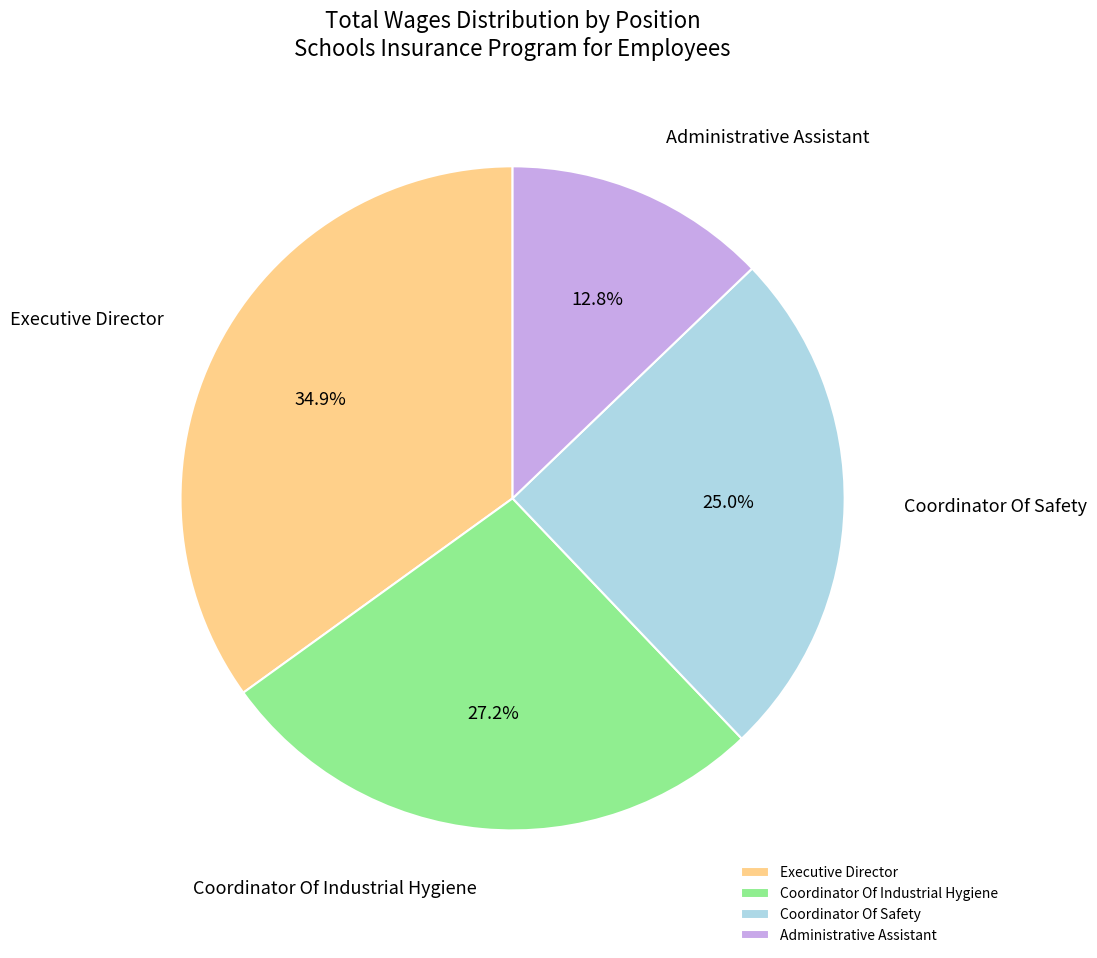

What is the ratio of the value at Coordinator Of Industrial Hygiene to the value at Coordinator Of Safety?

1.1